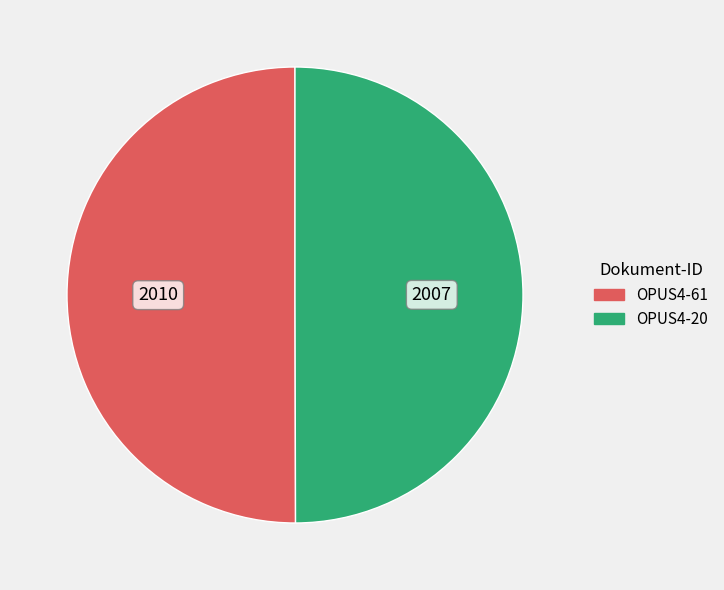

What is the ratio of the value at OPUS4-20 to the value at OPUS4-61?

1.0